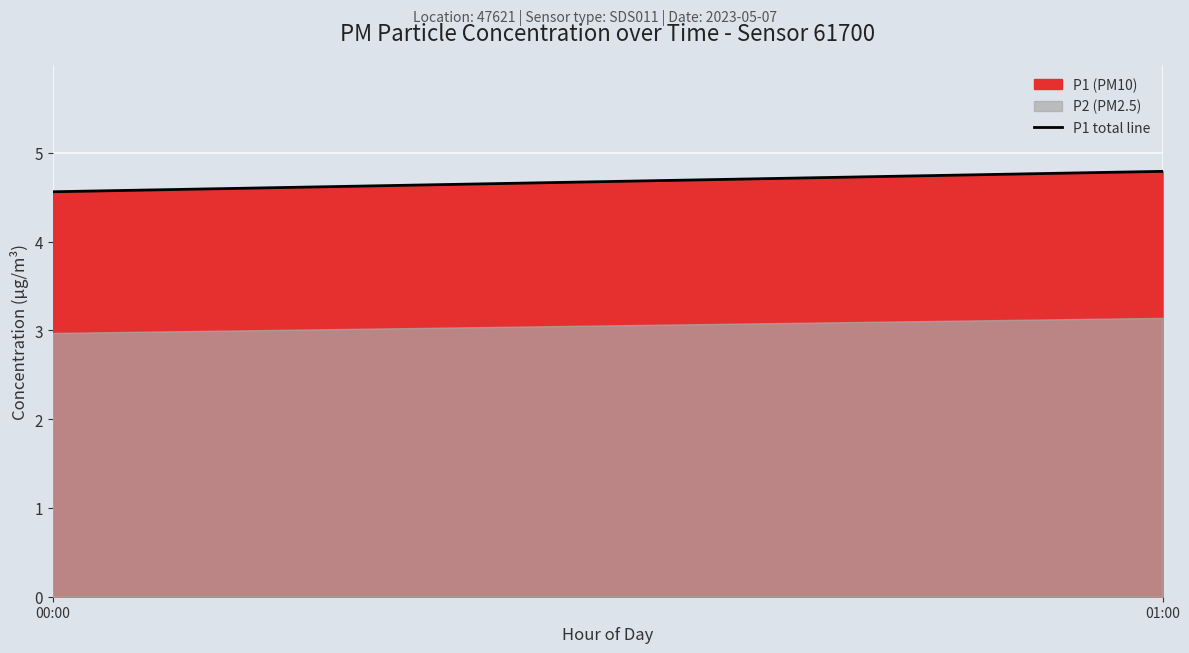

Between 00:00 and 01:00, which is larger?

01:00